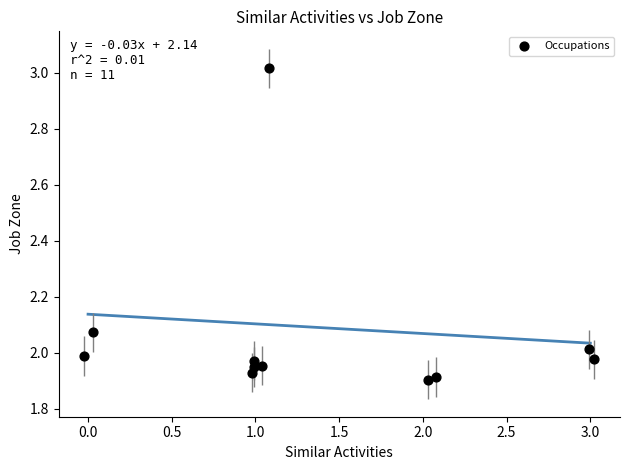

What is the average X value?

1.4